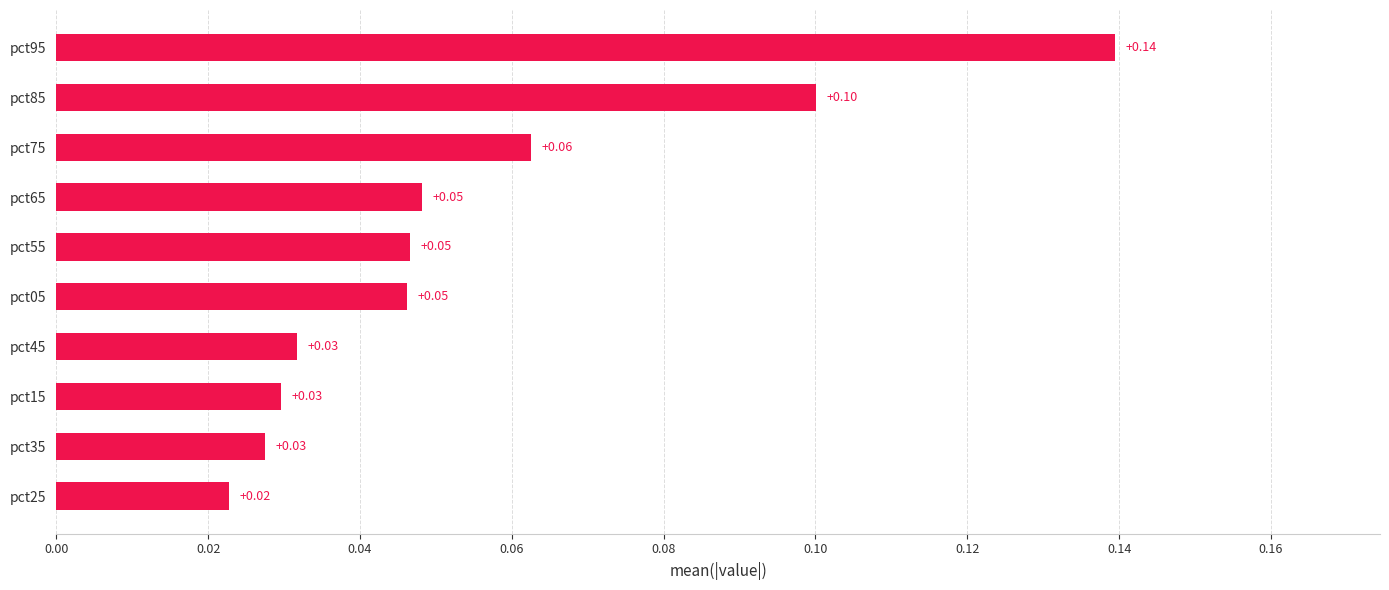

How many values are between 0 and 1?

10